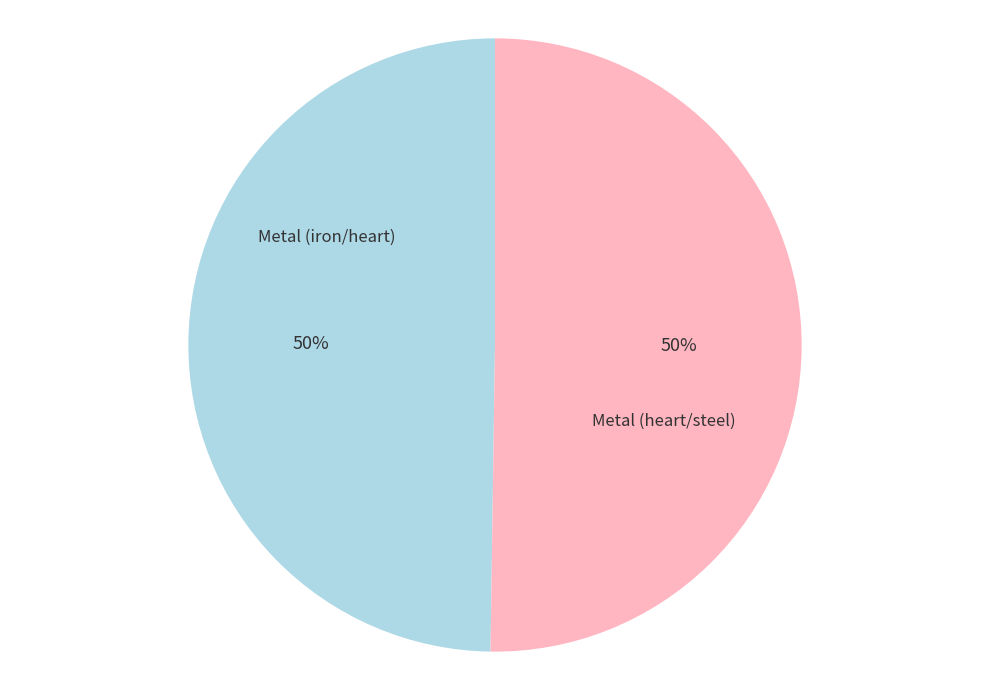

What percentage is the Metal (iron/heart) slice, to the nearest percent?

50%